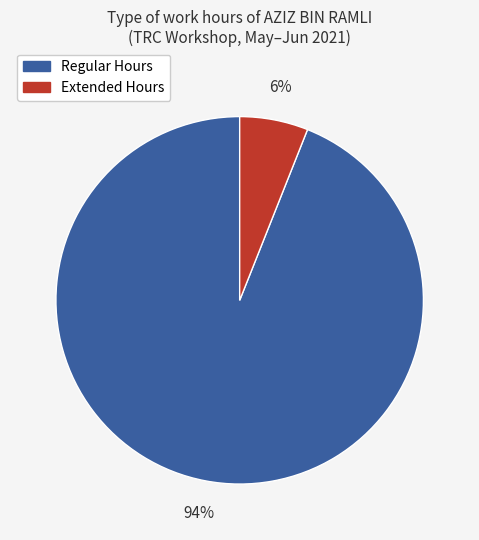

To the nearest percent, what is the average slice percentage?

50%